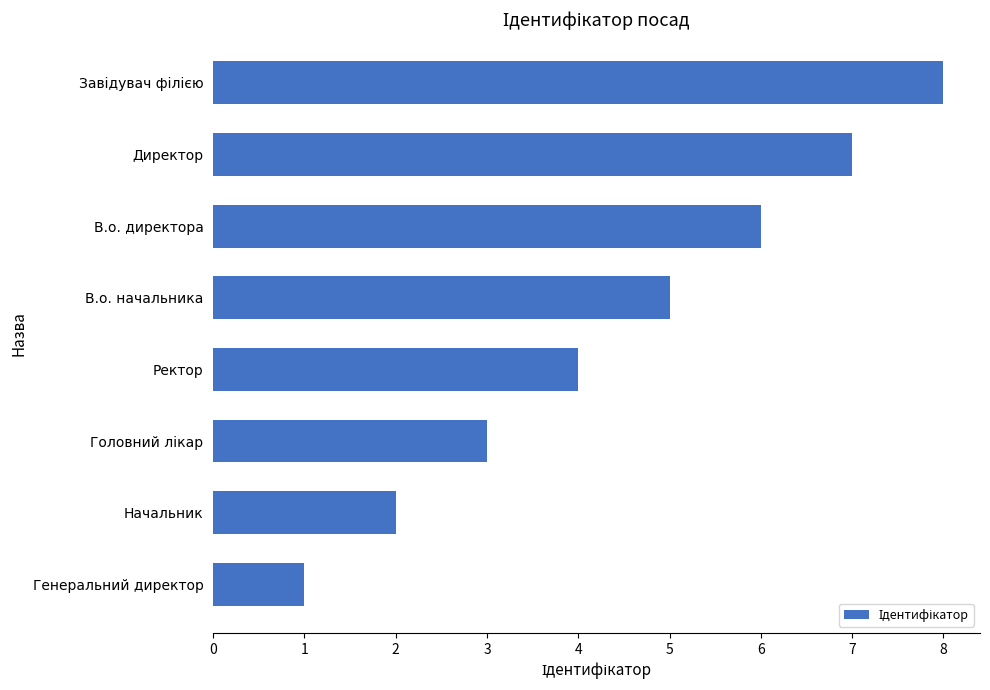

What is the sum of all values?

36